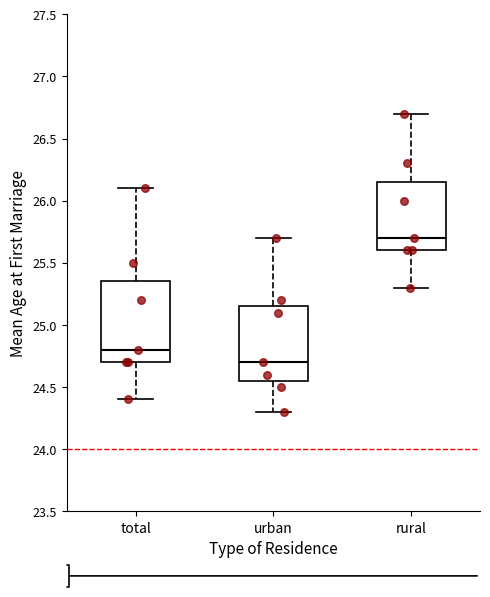

Which box has the highest median line?

rural